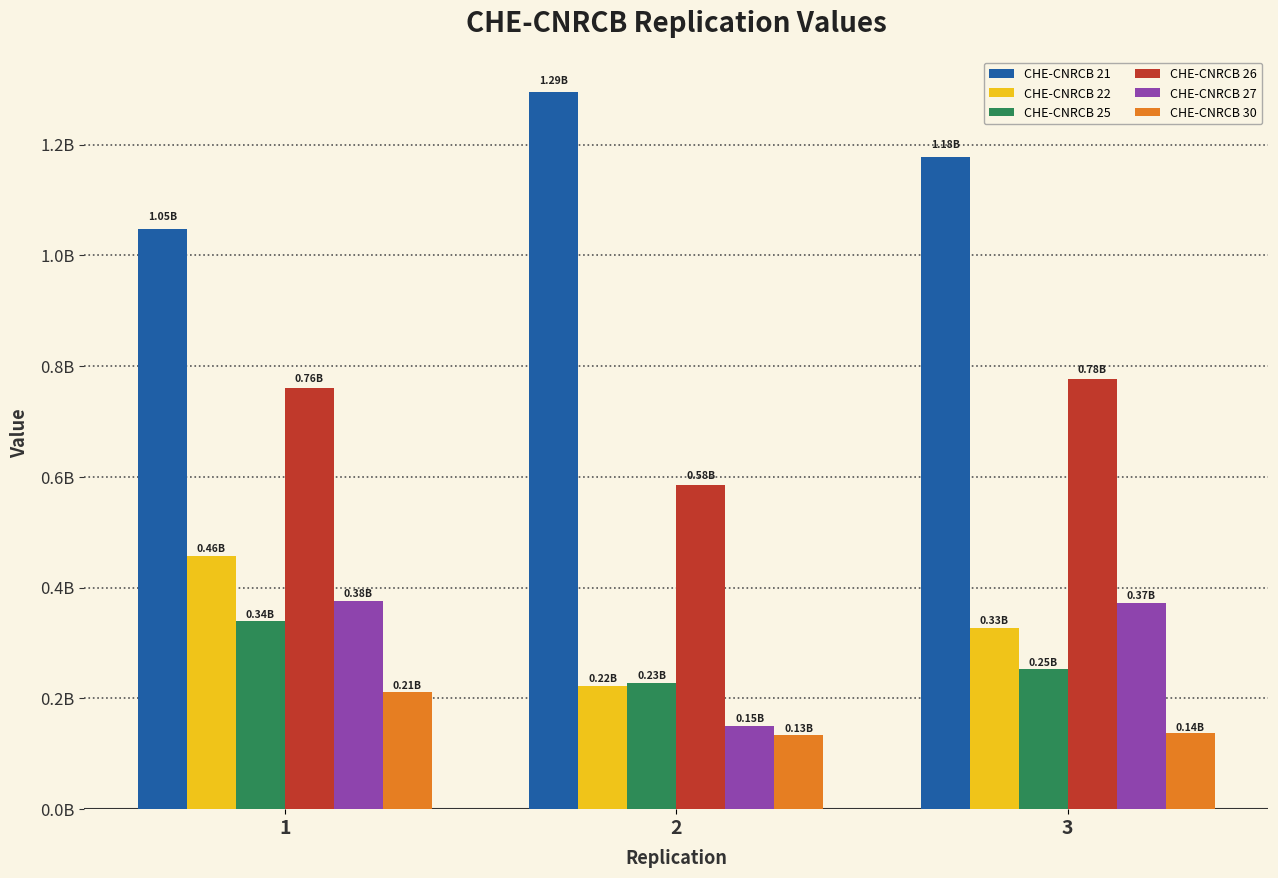

What are all the series names shown in the legend?

CHE-CNRCB 21, CHE-CNRCB 22, CHE-CNRCB 25, CHE-CNRCB 26, CHE-CNRCB 27, CHE-CNRCB 30